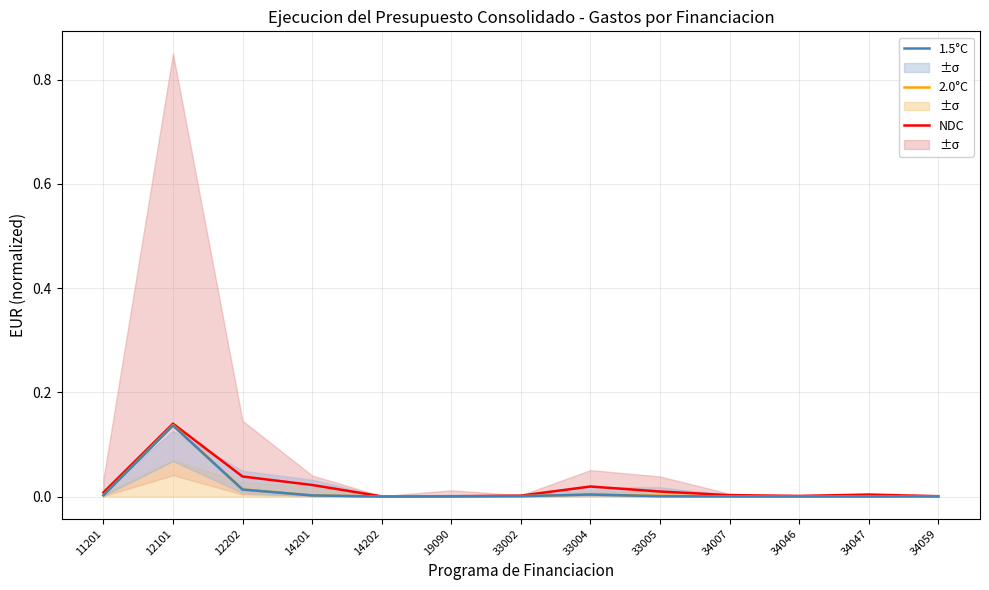

True or false: 1.5°C and NDC intersect in this chart.

False